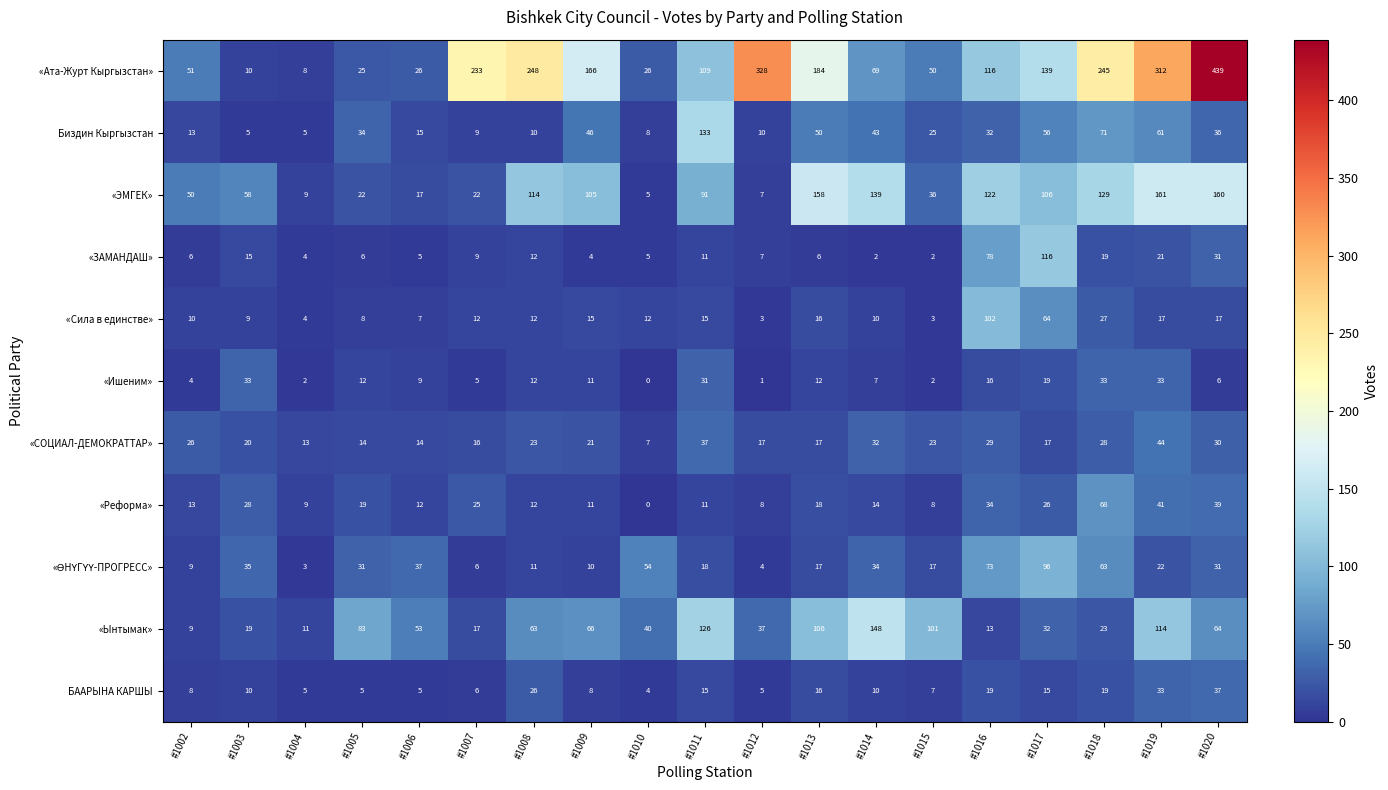

At which label does БААРЫНА КАРШЫ reach its minimum?

#1010